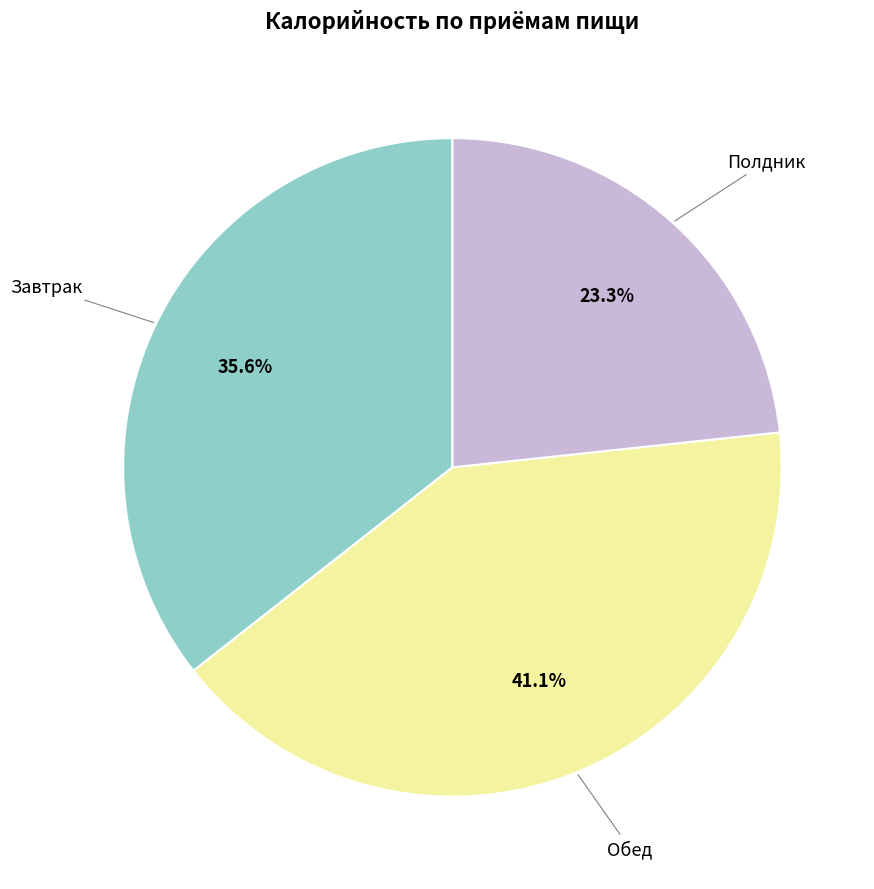

Does any single category account for the majority?

No